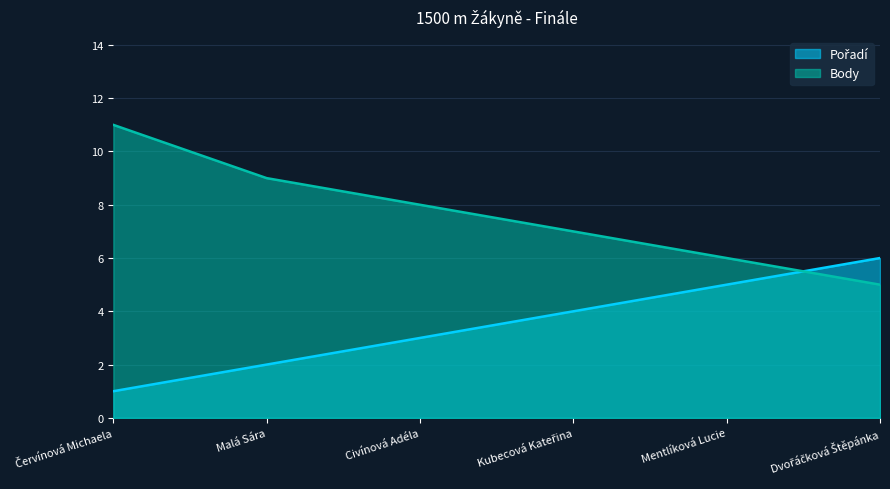

The Pořadí series shows 7 at Mentlíková Lucie. True or false?

False